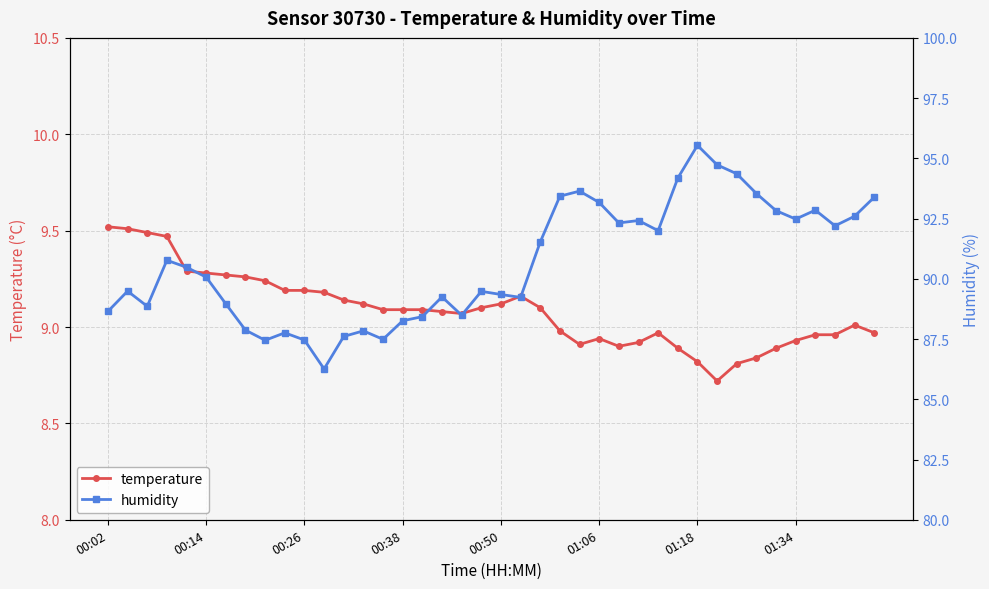

How many interior local valleys does the temperature series have?

4